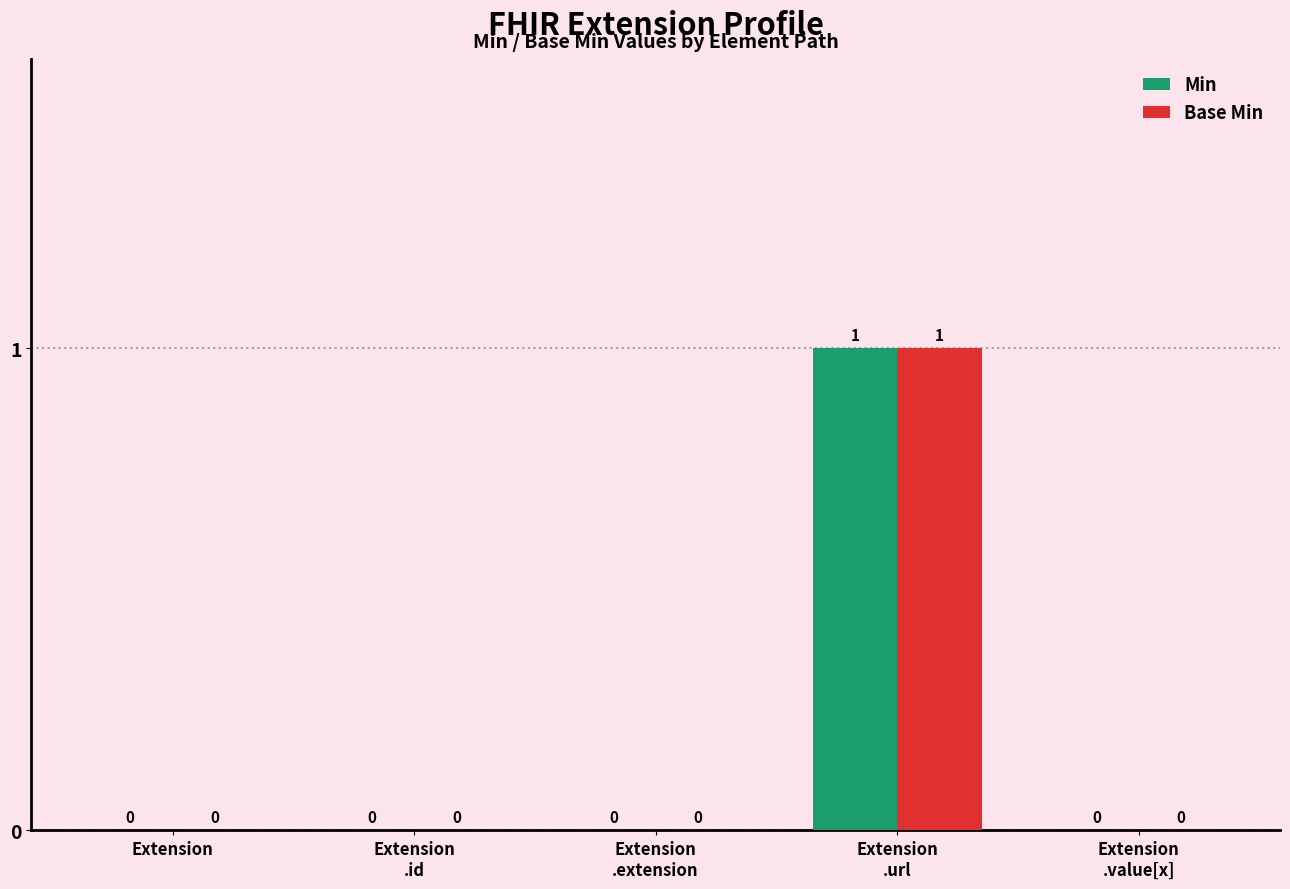

What is the sum of all Min values?

1